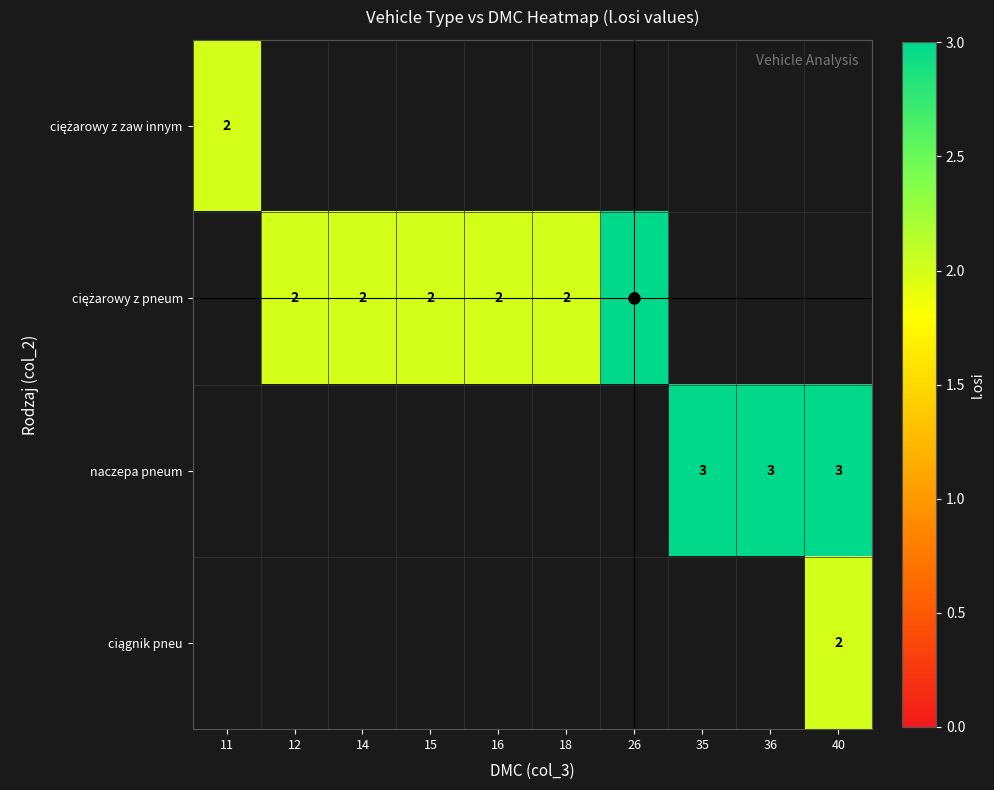

How many values in ciężarowy z zaw innym are above zero?

1